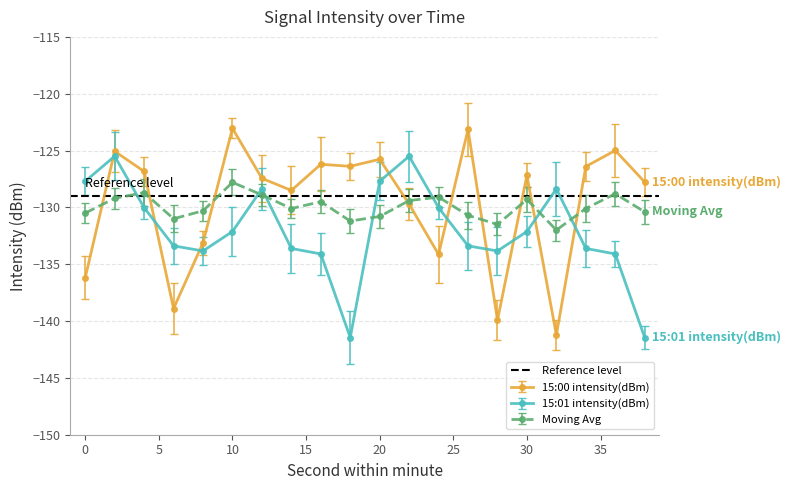

In 15:00 intensity(dBm), how many points are lower than both neighbors (excluding endpoints)?

6